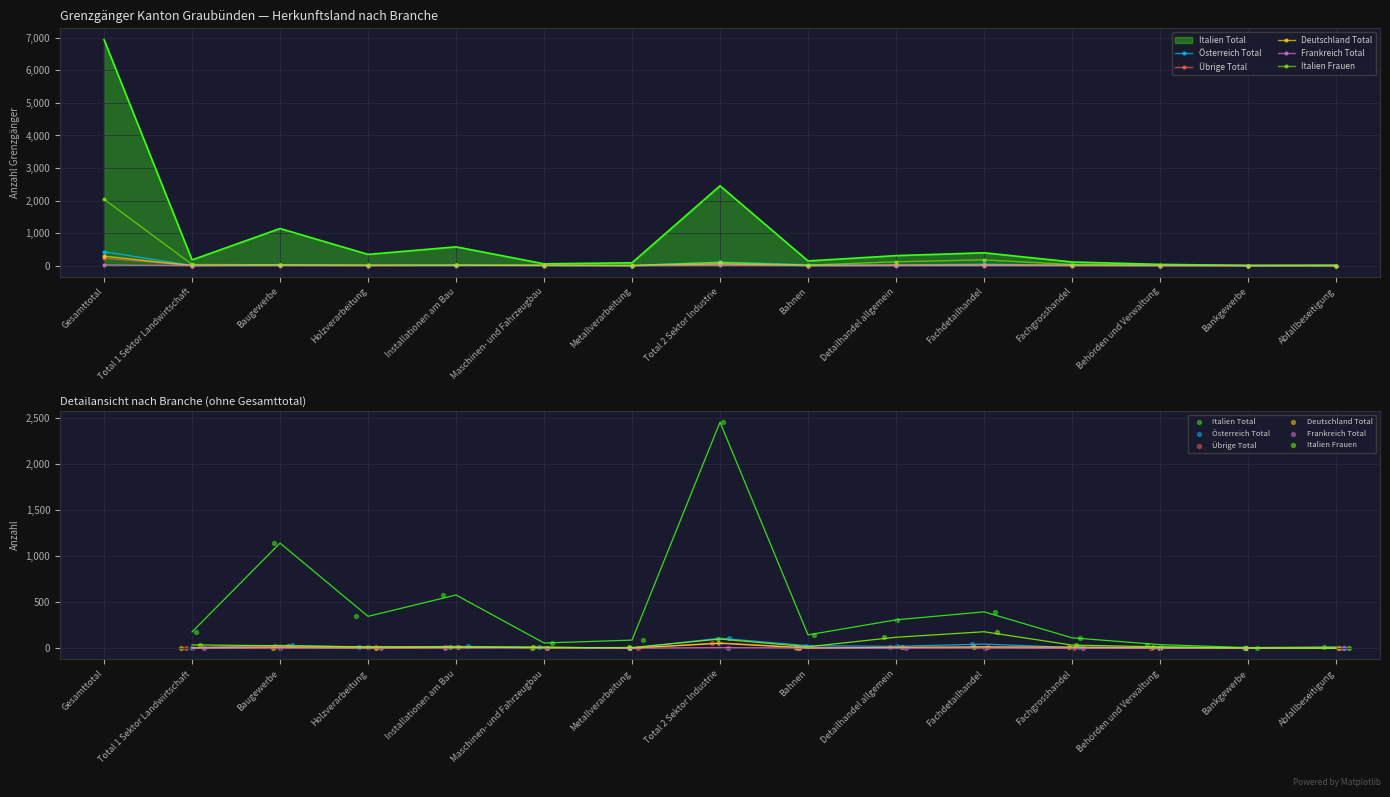

Which series contains the lowest Y value?

Österreich Total